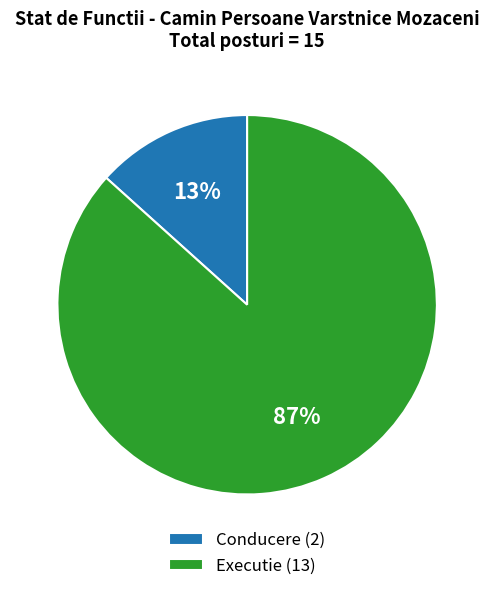

To the nearest percent, what is the average slice percentage?

50%